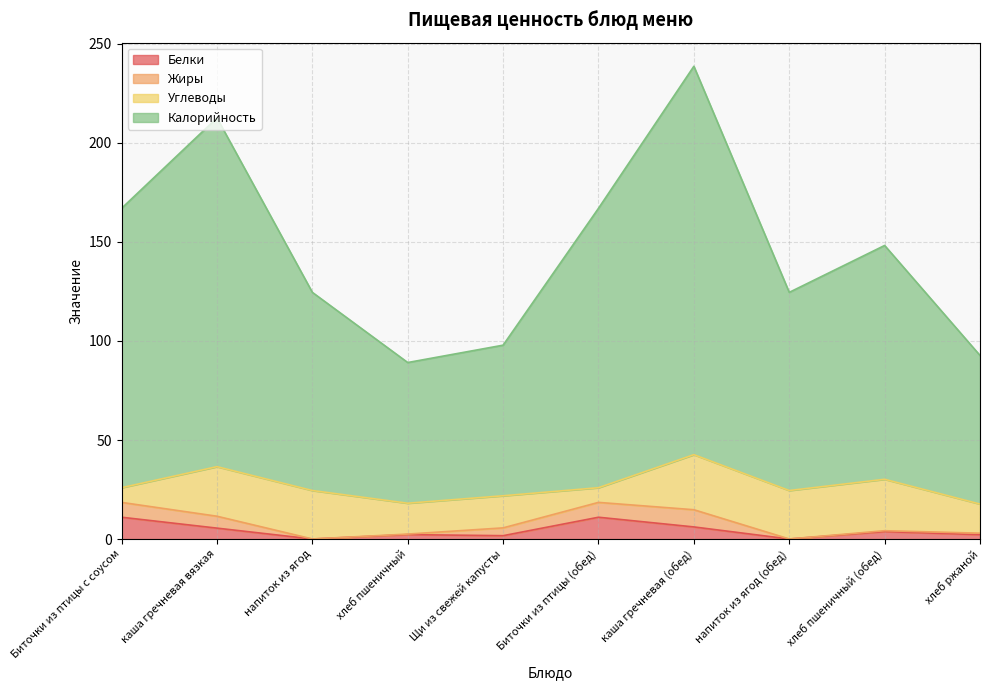

Which category has the lowest value in the Калорийность series?

хлеб пшеничный